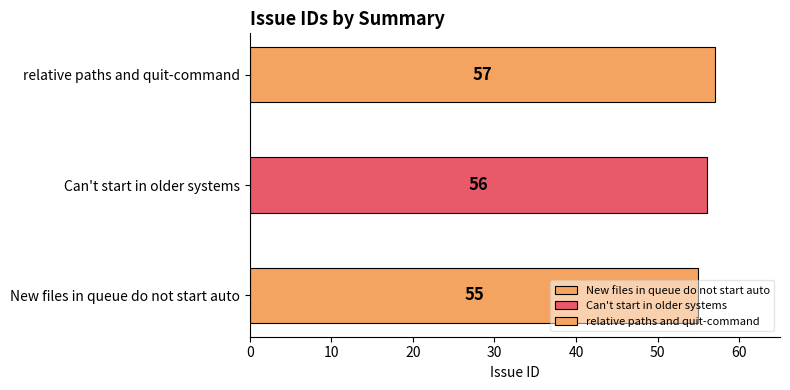

How many bars are there in total?

3